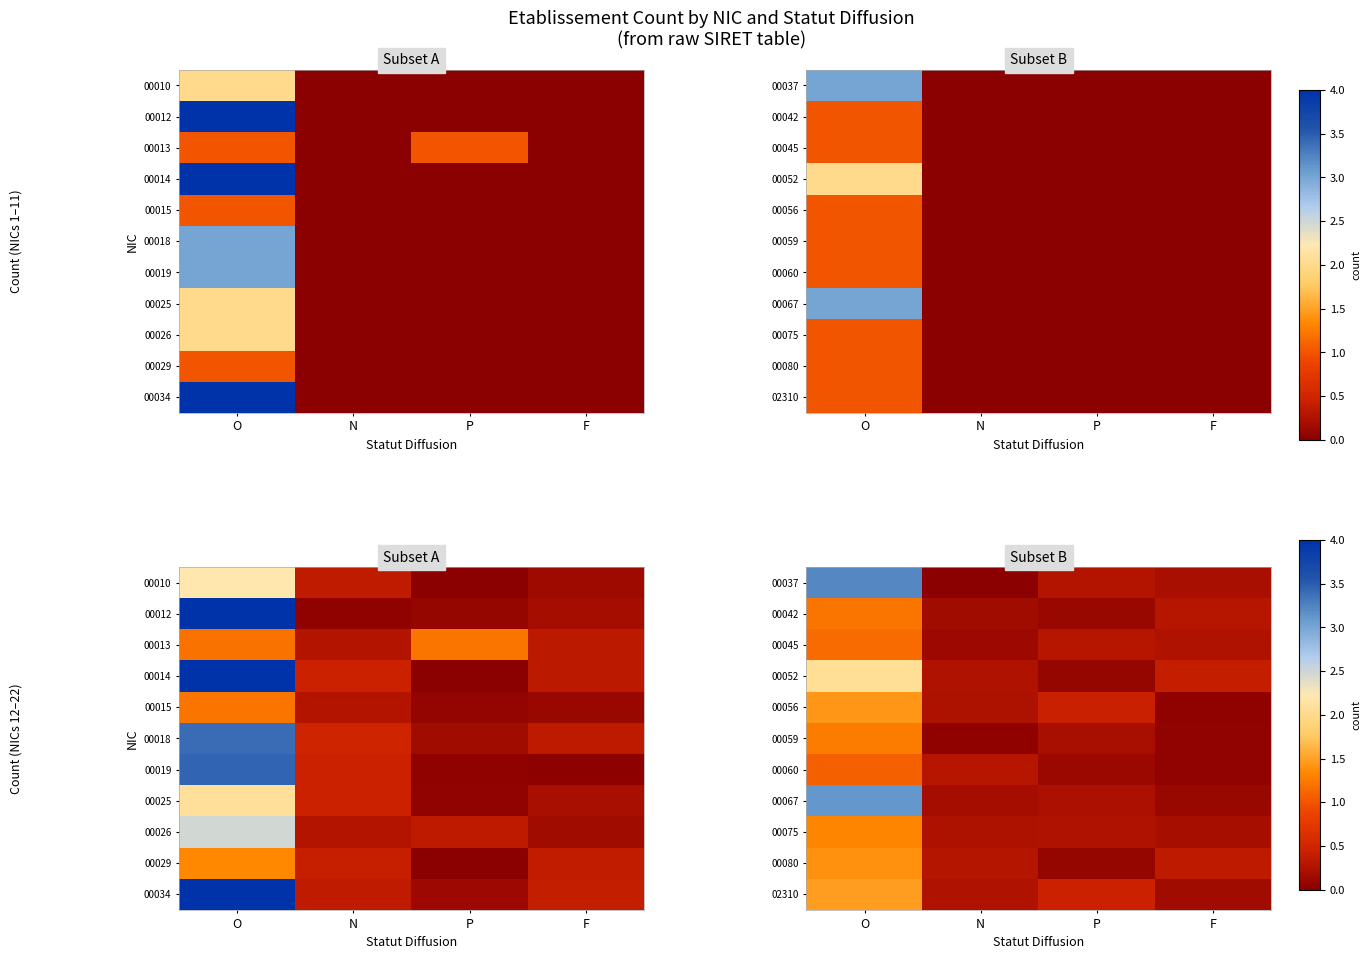

The 00037 series shows 0.0 at N. True or false?

False